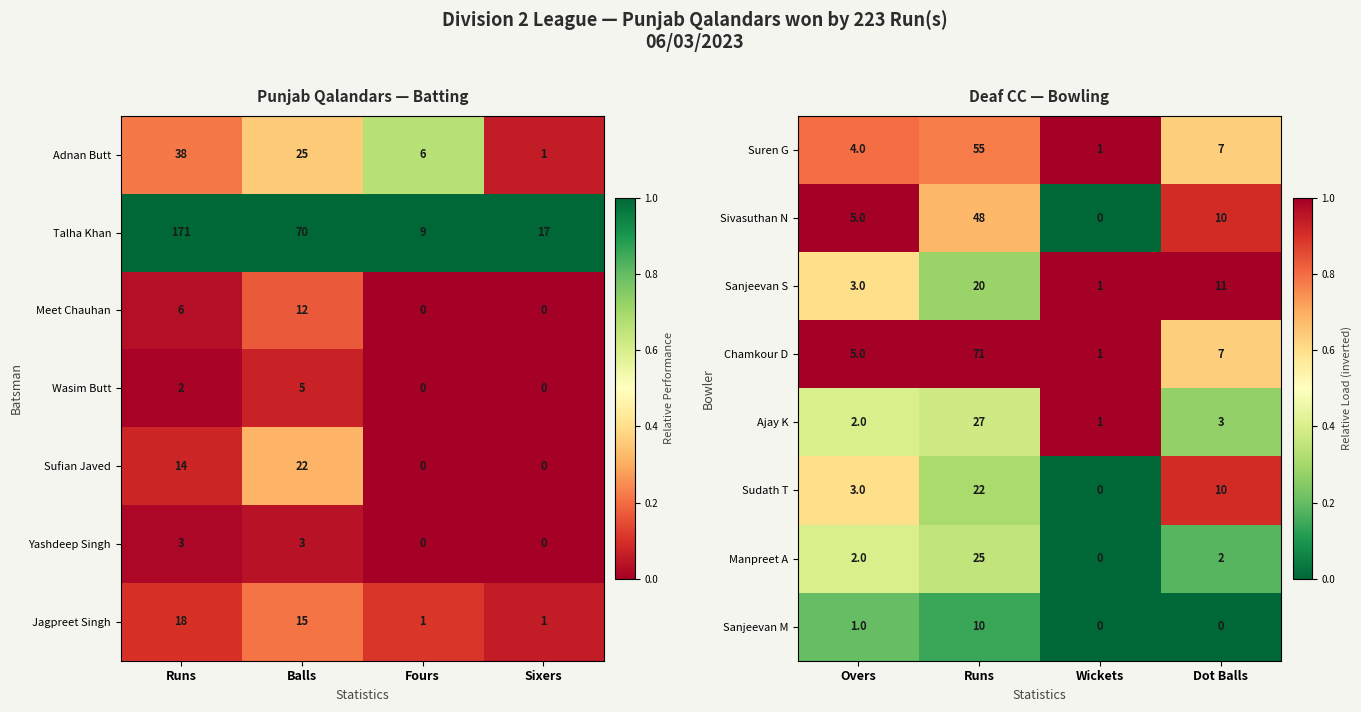

True or false: Sanjeevan S has a value of 20 at Runs.

True